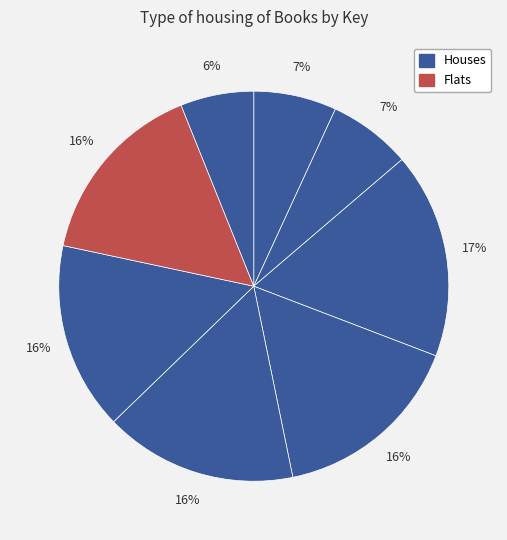

Count the number of slices in the pie.

8